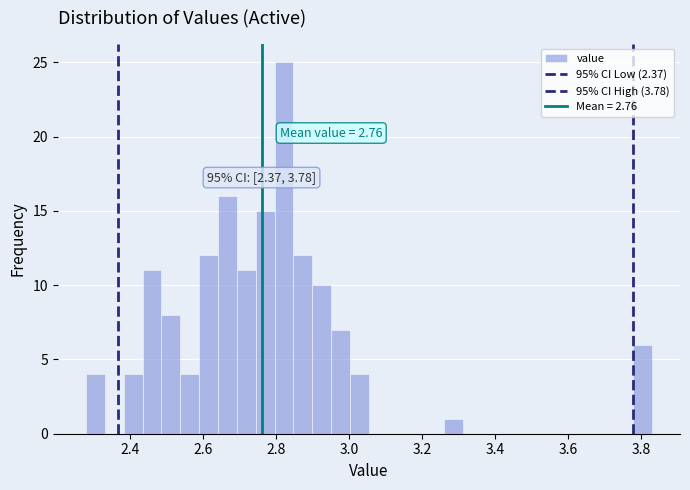

Around what value on the x-axis is the tallest bar? Give the approximate position of its centre, as read against the axis.

2.82